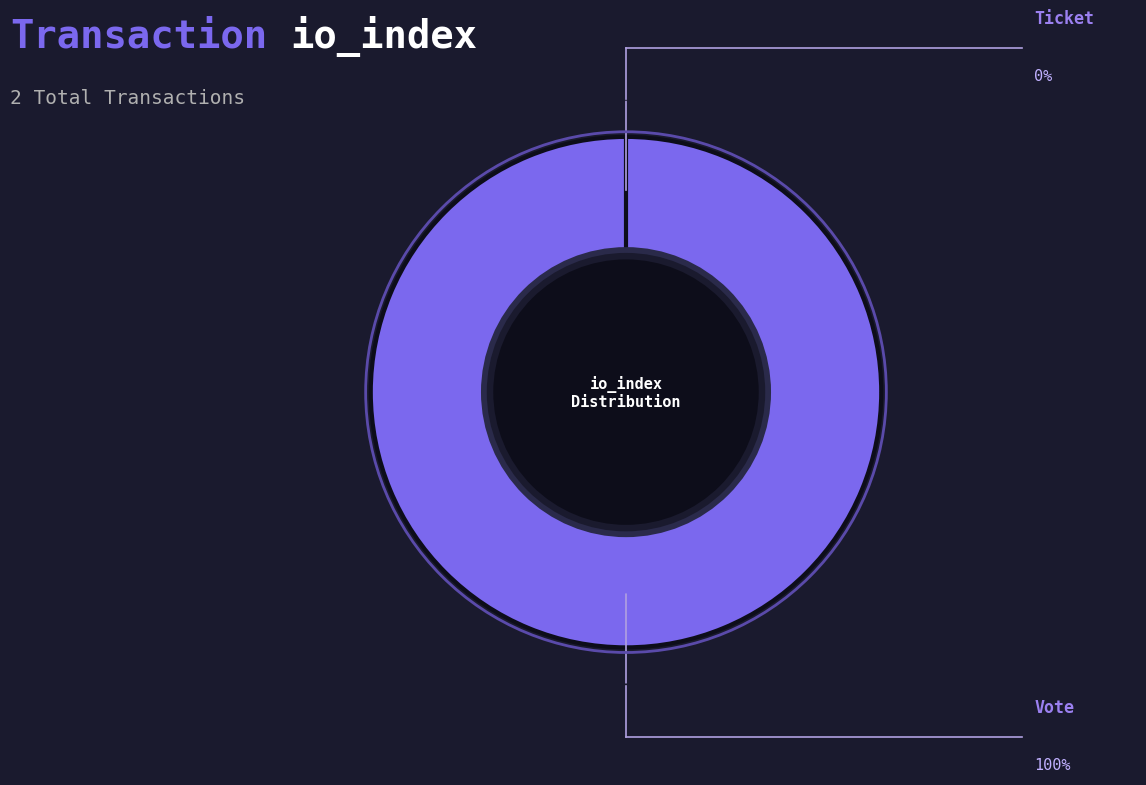

True or false: Vote (io_index=1) accounts for 99% of the total.

False